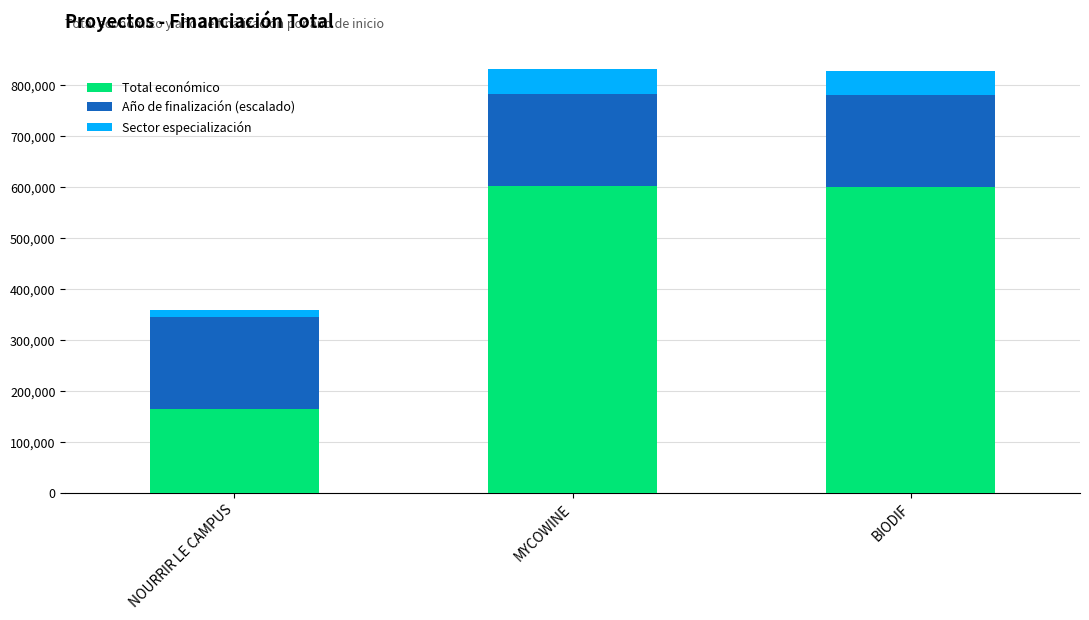

Are the bars grouped side by side (vs. stacked)?

No